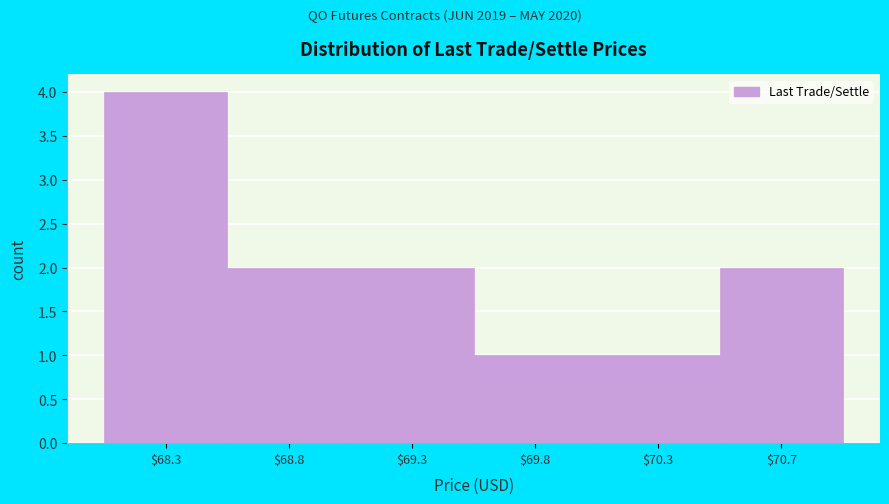

Reading left to right, transcribe all the data shown in this chart.

4	2	2	1	1	2